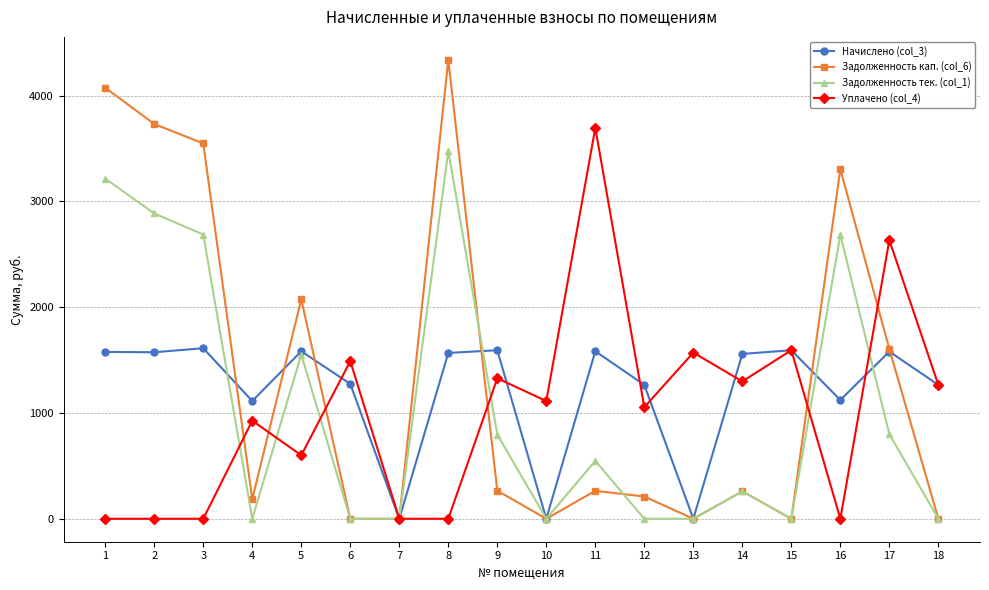

Which series has the largest range (max minus min)?

Задолженность кап. (col_6)